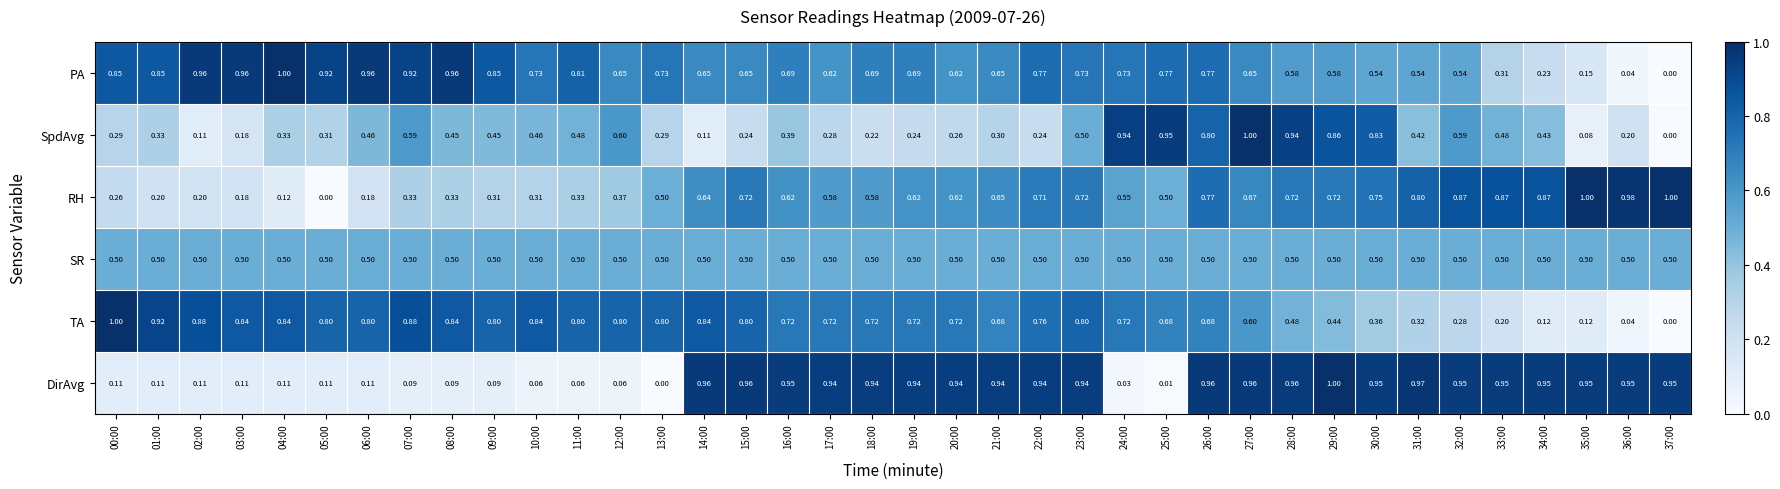

Rank the series at 18:00 from highest to lowest value.

DirAvg, TA, PA, RH, SR, SpdAvg